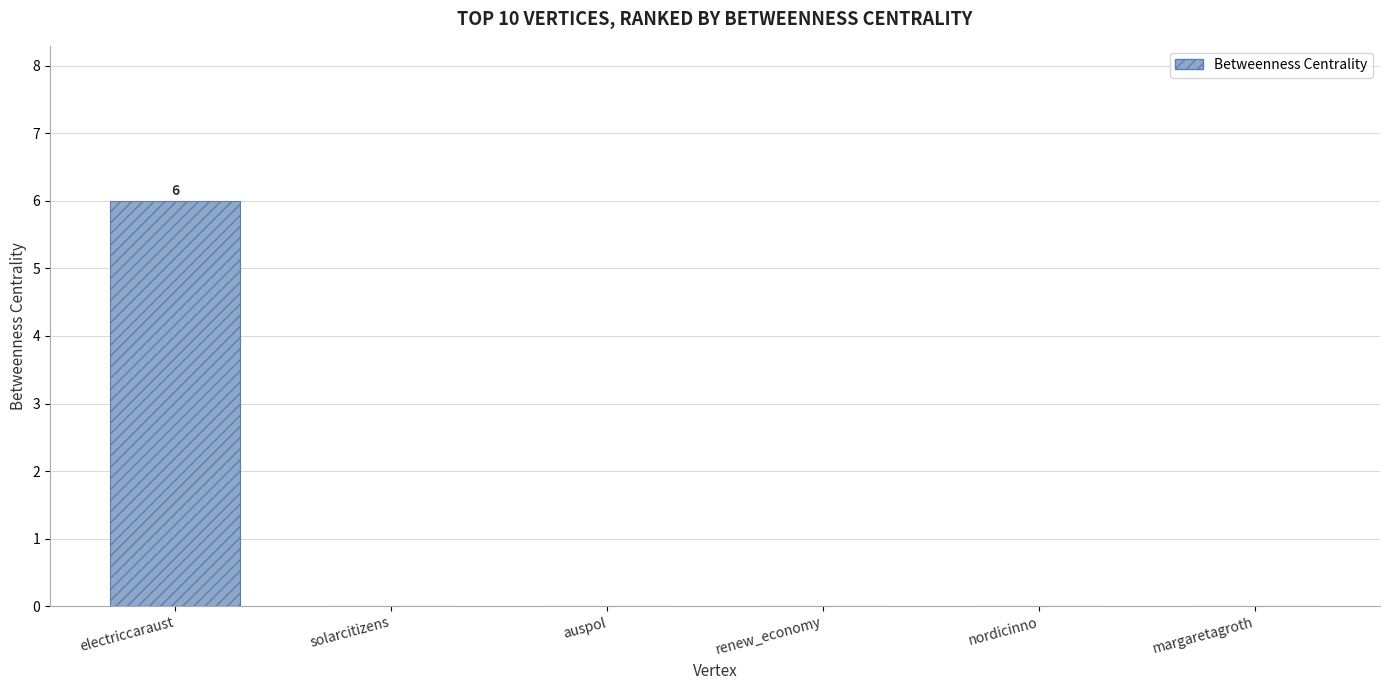

The chart shows a value of 0 at nordicinno. True or false?

True